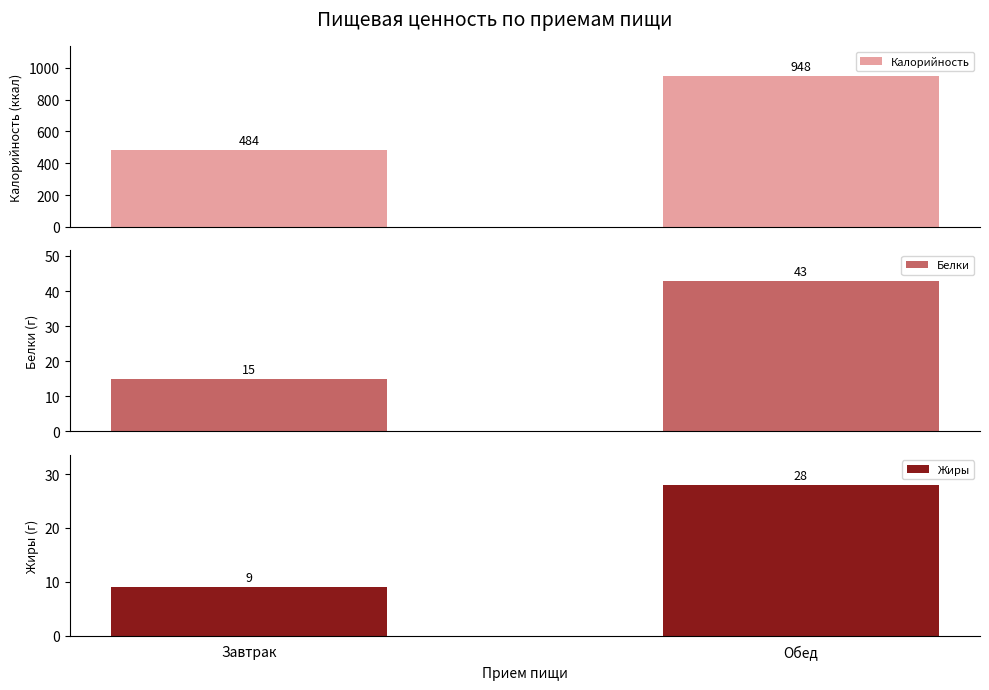

At which label is Белки closest to 29?

Завтрак